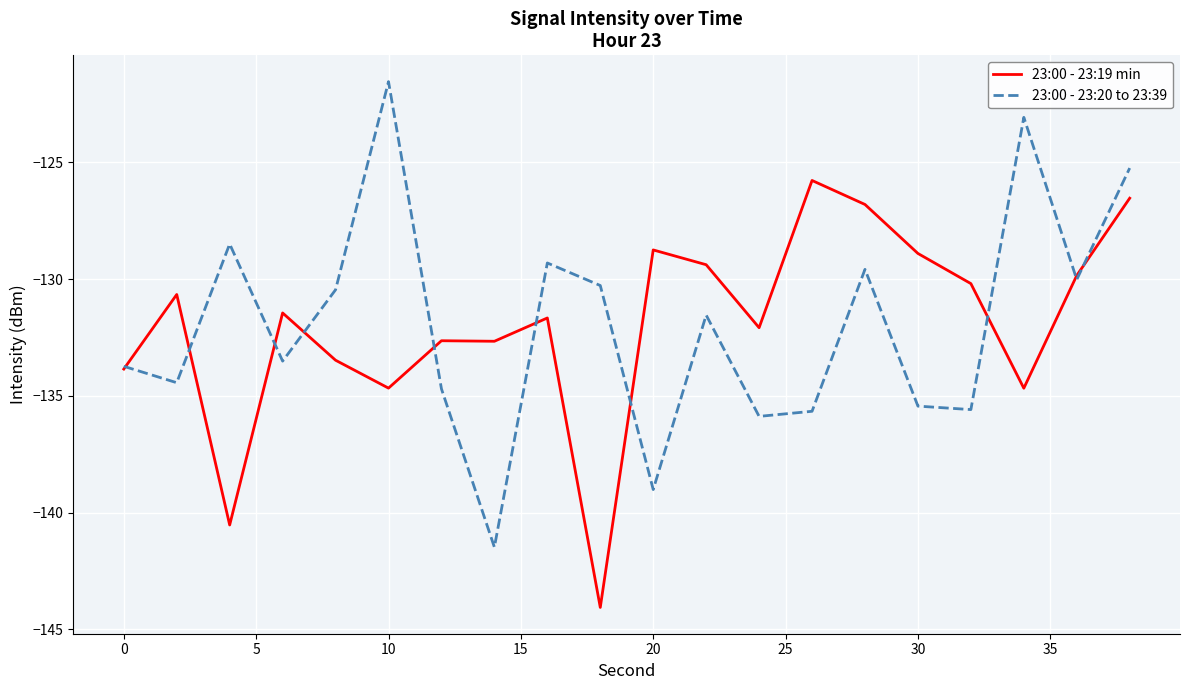

List the series in order of their peak value, highest first.

23:00 - 23:20 to 23:39, 23:00 - 23:19 min